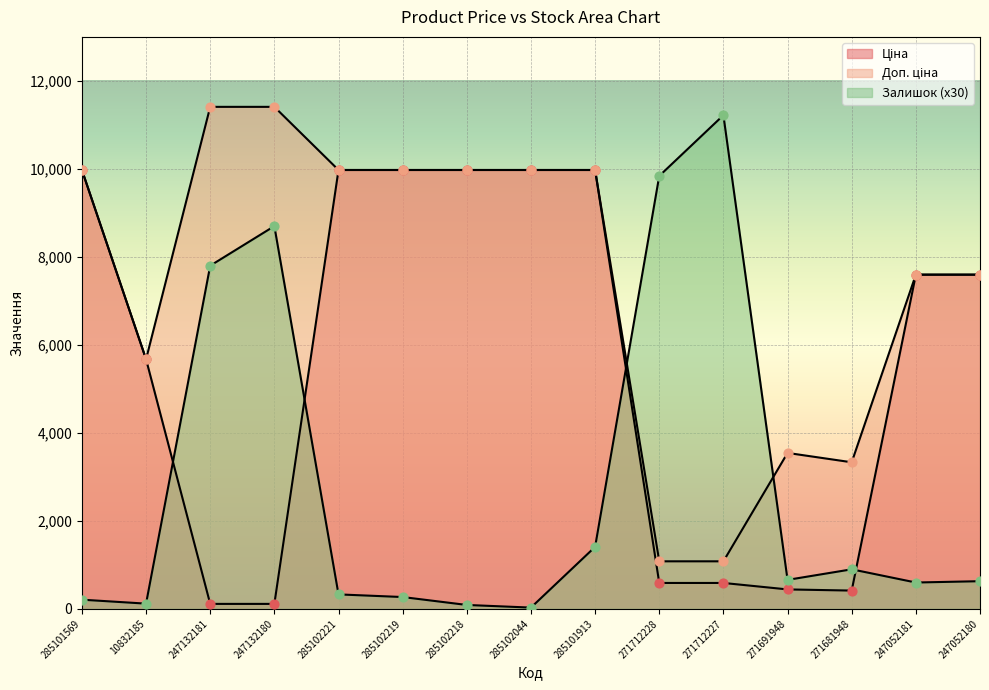

Is the value of Залишок at 247132180 greater than the value of Доп. ціна at 247132180?

No